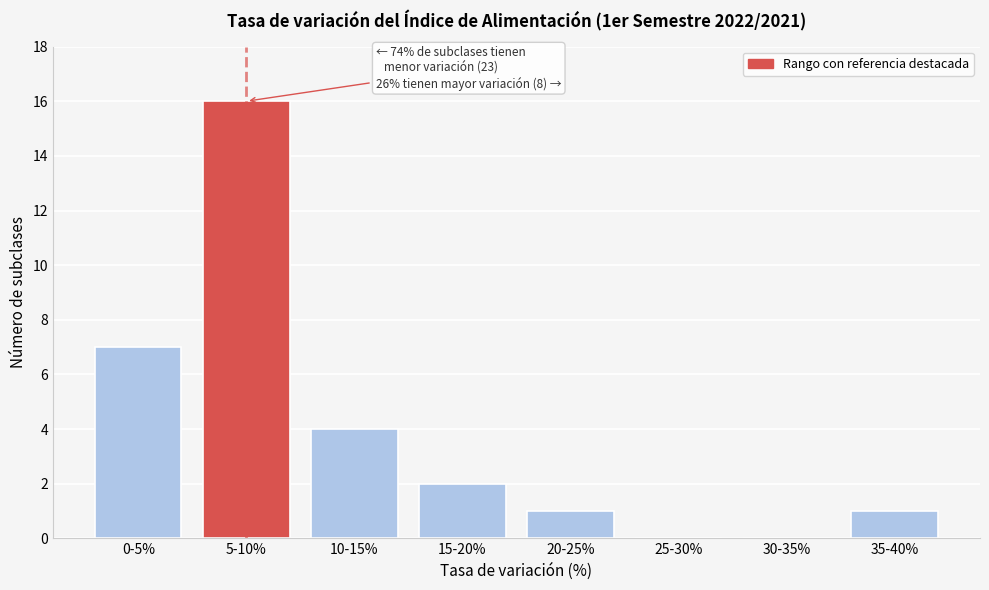

Reading left to right, transcribe all the data shown in this chart.

0-5%=7	5-10%=16	10-15%=4	15-20%=2	20-25%=1	25-30%=0	30-35%=0	35-40%=1